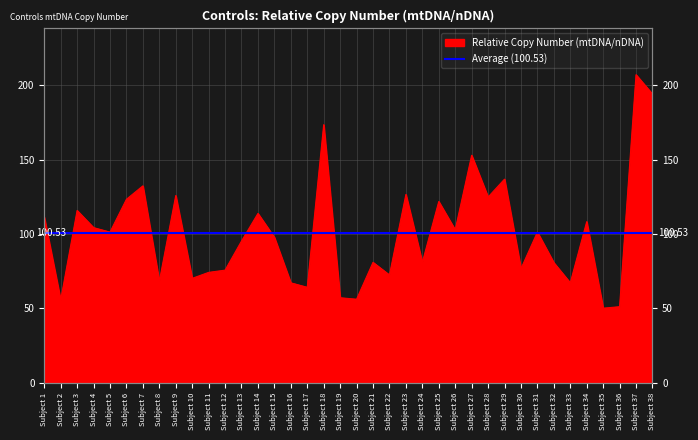

What is the value of the 38th point from the left?

194.1